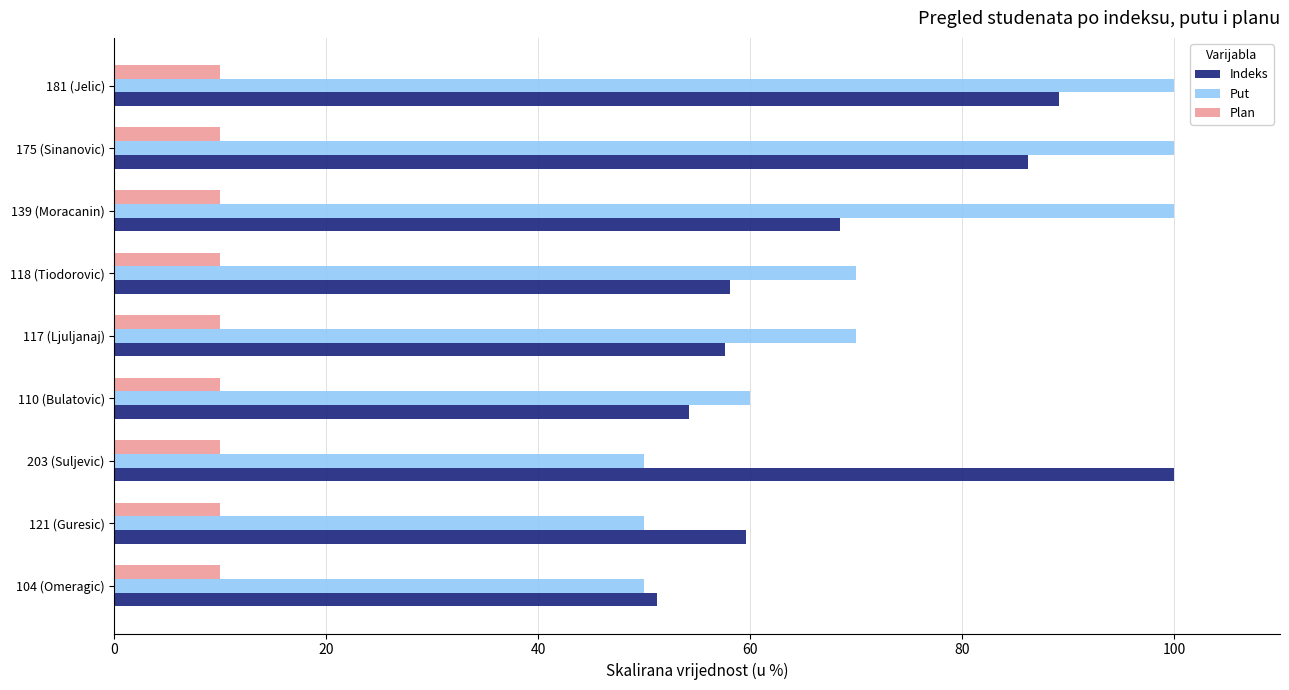

What is the spread (max minus min) of values at 139 (Moracanin)?

90.0